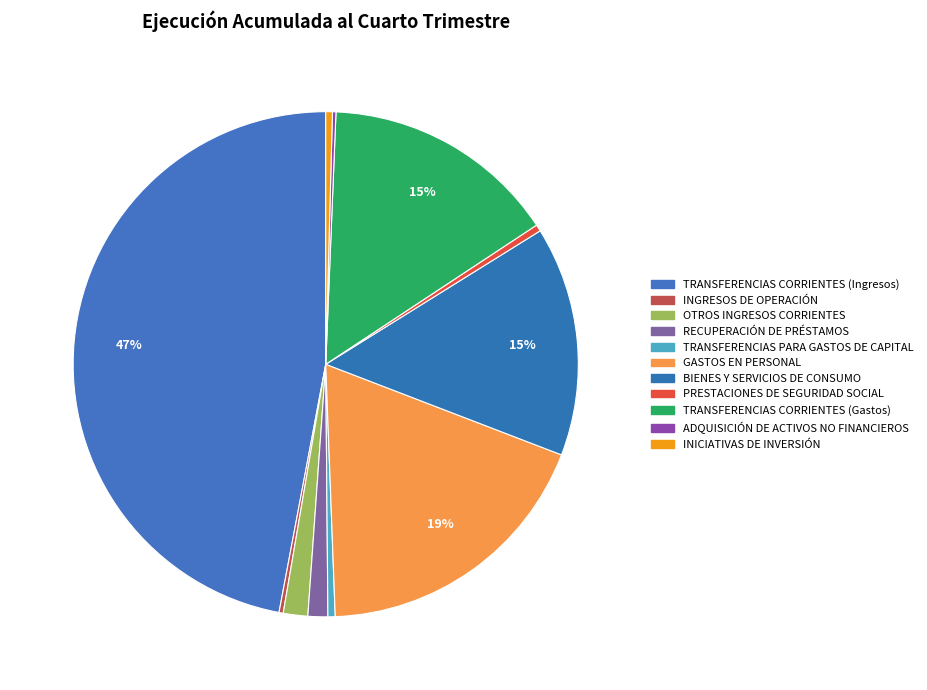

Combined, do GASTOS EN PERSONAL and INICIATIVAS DE INVERSIÓN account for over 50%?

No